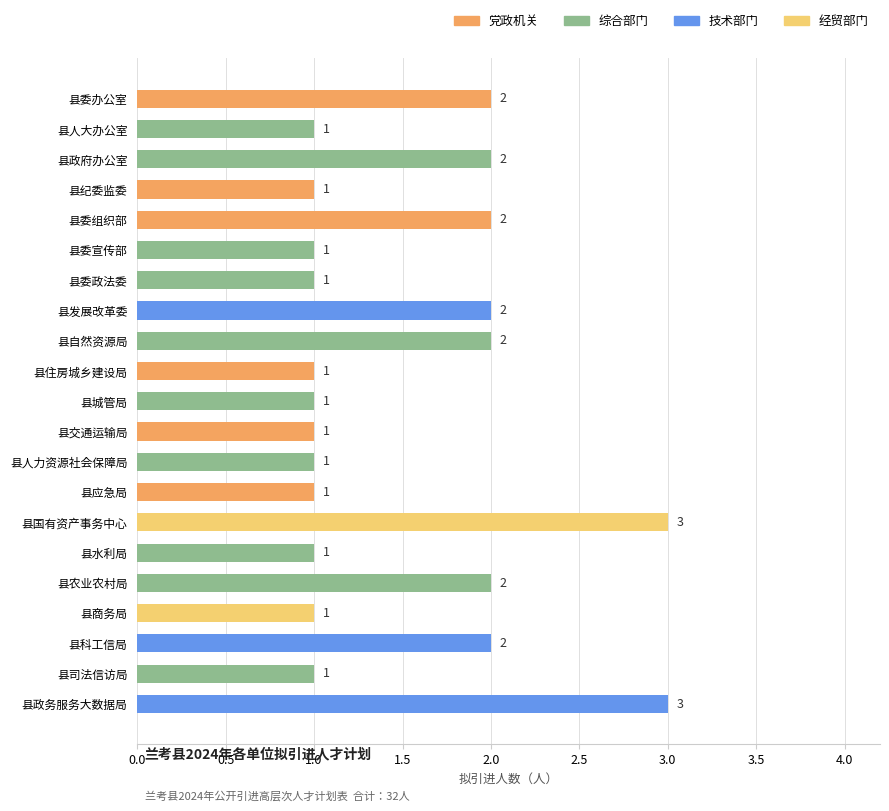

The chart shows a value of 1 at 县自然资源局. True or false?

False